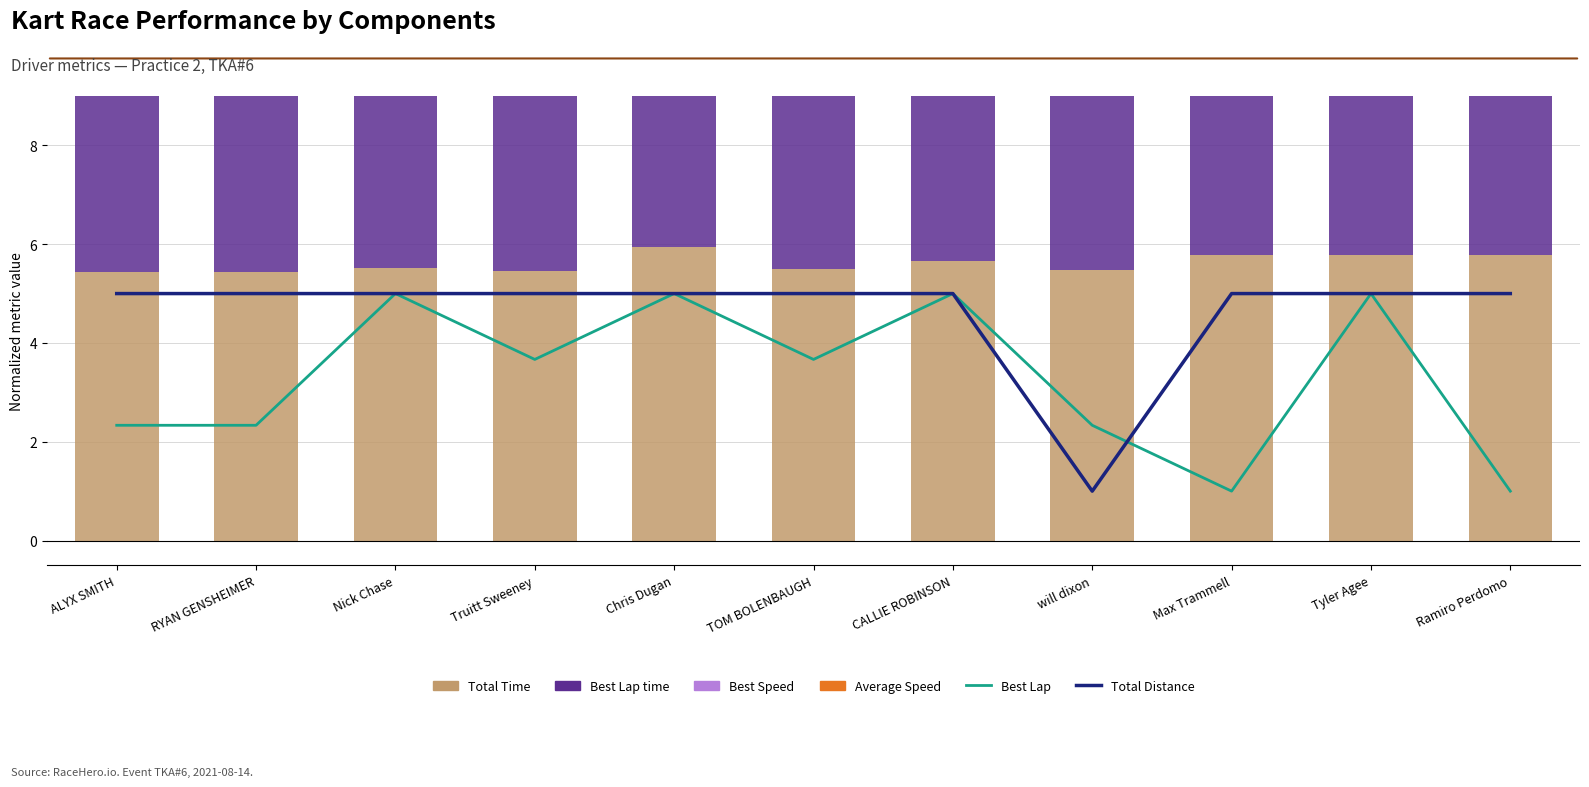

Reading left to right, extract all data points from this chart.

Best Lap: ALYX SMITH=2.3	RYAN GENSHEIMER=2.3	Nick Chase=5.0	Truitt Sweeney=3.7	Chris Dugan=5.0	TOM BOLENBAUGH=3.7	CALLIE ROBINSON=5.0	will dixon=2.3	Max Trammell=1.0	Tyler Agee=5.0	Ramiro Perdomo=1.0
Total Distance: ALYX SMITH=5.0	RYAN GENSHEIMER=5.0	Nick Chase=5.0	Truitt Sweeney=5.0	Chris Dugan=5.0	TOM BOLENBAUGH=5.0	CALLIE ROBINSON=5.0	will dixon=1.0	Max Trammell=5.0	Tyler Agee=5.0	Ramiro Perdomo=5.0
Total Time: ALYX SMITH=5.4	RYAN GENSHEIMER=5.4	Nick Chase=5.5	Truitt Sweeney=5.5	Chris Dugan=5.9	TOM BOLENBAUGH=5.5	CALLIE ROBINSON=5.7	will dixon=5.5	Max Trammell=5.8	Tyler Agee=5.8	Ramiro Perdomo=5.8
Best Lap time: ALYX SMITH=3.8	RYAN GENSHEIMER=3.8	Nick Chase=3.8	Truitt Sweeney=3.8	Chris Dugan=3.8	TOM BOLENBAUGH=3.8	CALLIE ROBINSON=3.9	will dixon=3.9	Max Trammell=3.9	Tyler Agee=4.0	Ramiro Perdomo=4.0
Best Speed: ALYX SMITH=2.9	RYAN GENSHEIMER=2.9	Nick Chase=2.9	Truitt Sweeney=2.8	Chris Dugan=2.8	TOM BOLENBAUGH=2.8	CALLIE ROBINSON=2.8	will dixon=2.8	Max Trammell=2.8	Tyler Agee=2.7	Ramiro Perdomo=2.7
Average Speed: ALYX SMITH=3.0	RYAN GENSHEIMER=3.0	Nick Chase=2.9	Truitt Sweeney=3.0	Chris Dugan=2.7	TOM BOLENBAUGH=2.9	CALLIE ROBINSON=2.9	will dixon=2.0	Max Trammell=2.8	Tyler Agee=2.8	Ramiro Perdomo=2.8